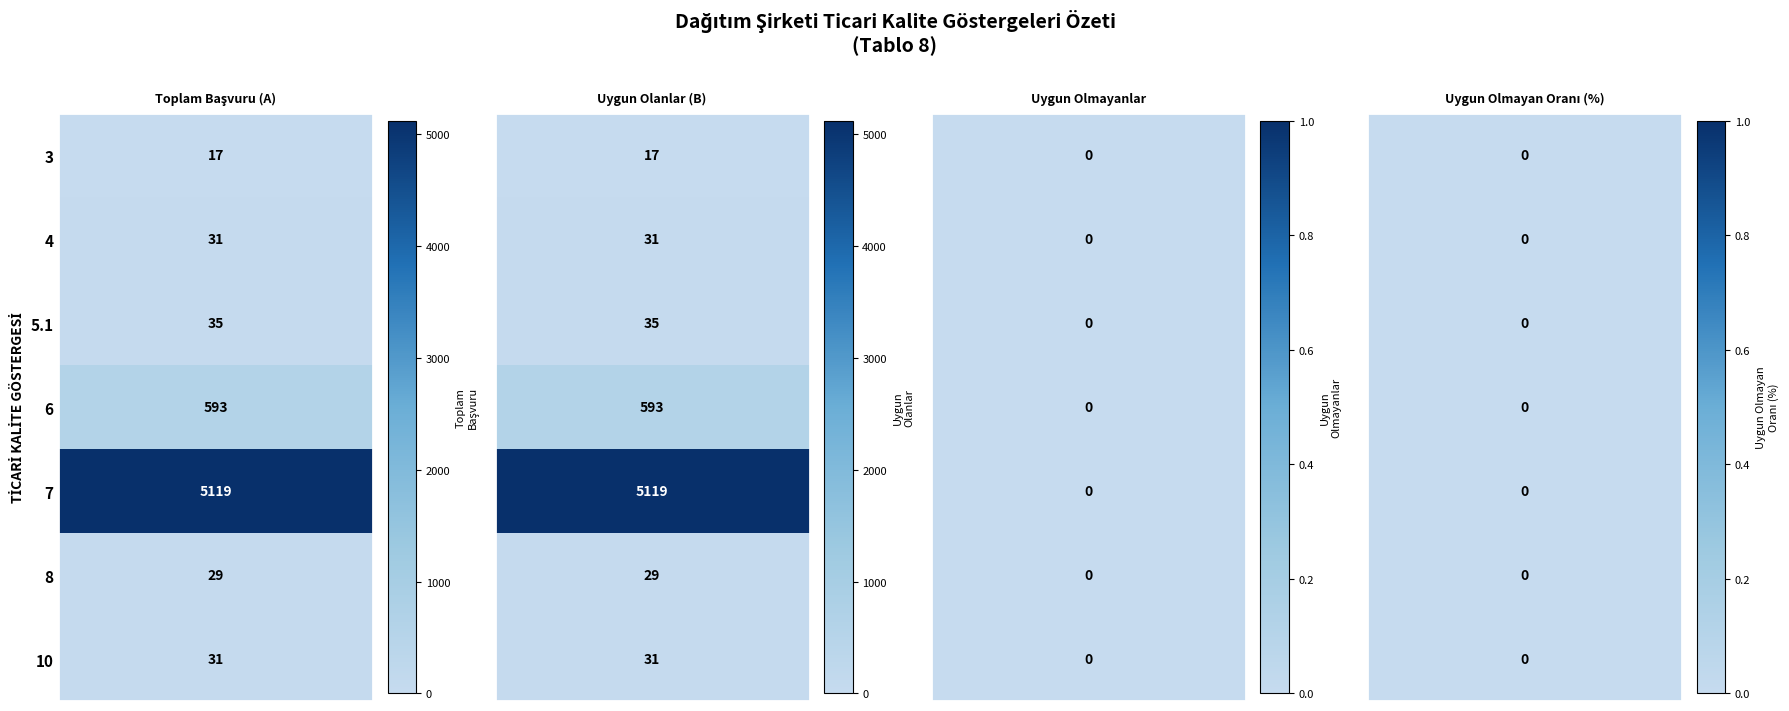

Between 0 and 3, which series saw the biggest shift?

7